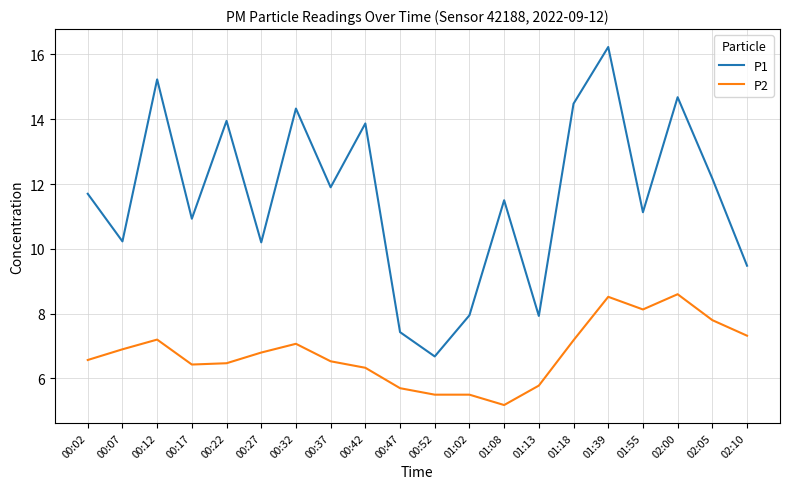

True or false: P1 has more than 1 interior local peaks.

True